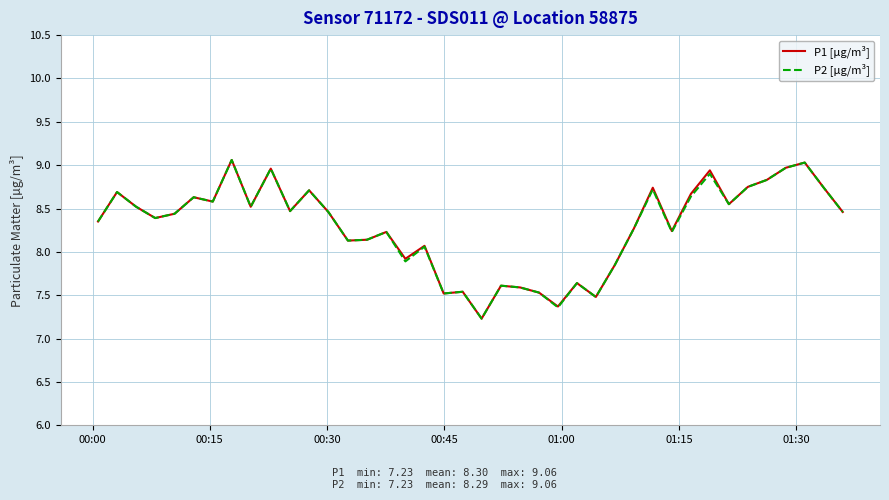

What is the highest value of the P1 [µg/m³] series?

9.1